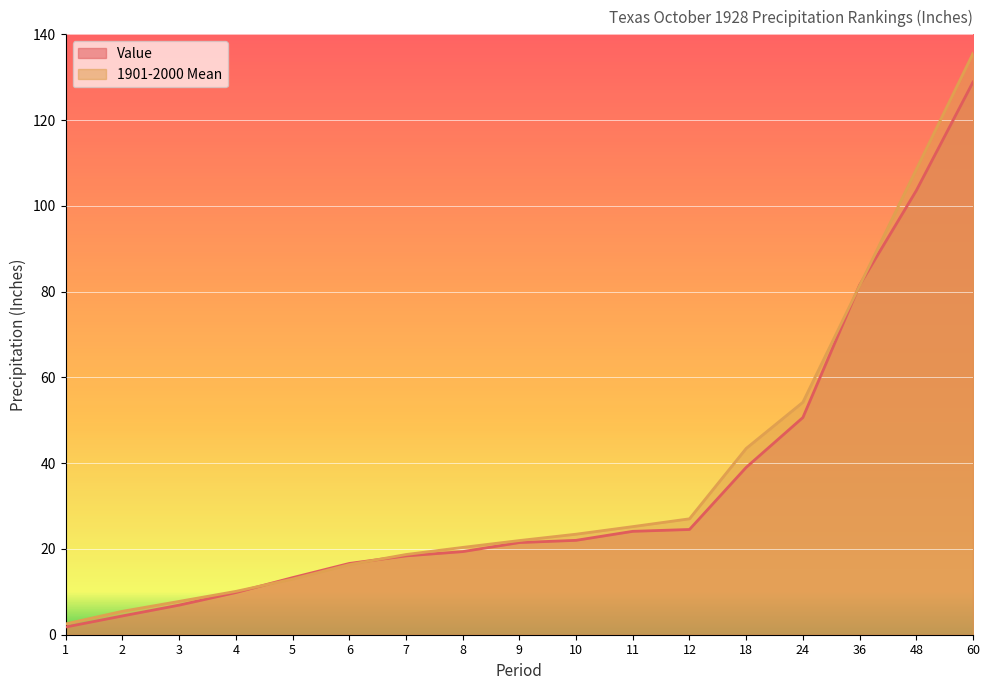

Rank the series by their maximum value, from highest to lowest.

1901-2000 Mean, Value